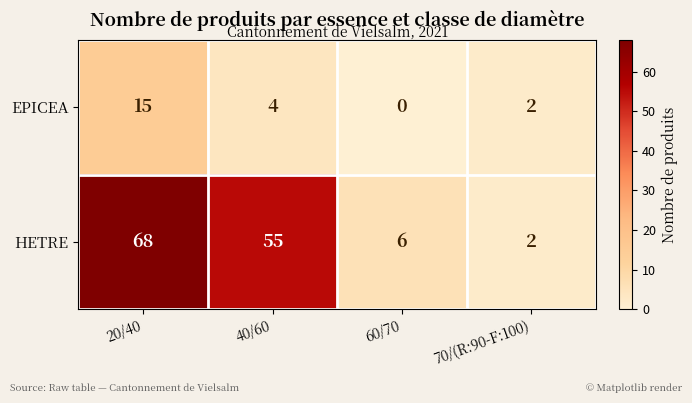

Which series changed the most between 20/40 and 70/(R:90-F:100)?

HETRE